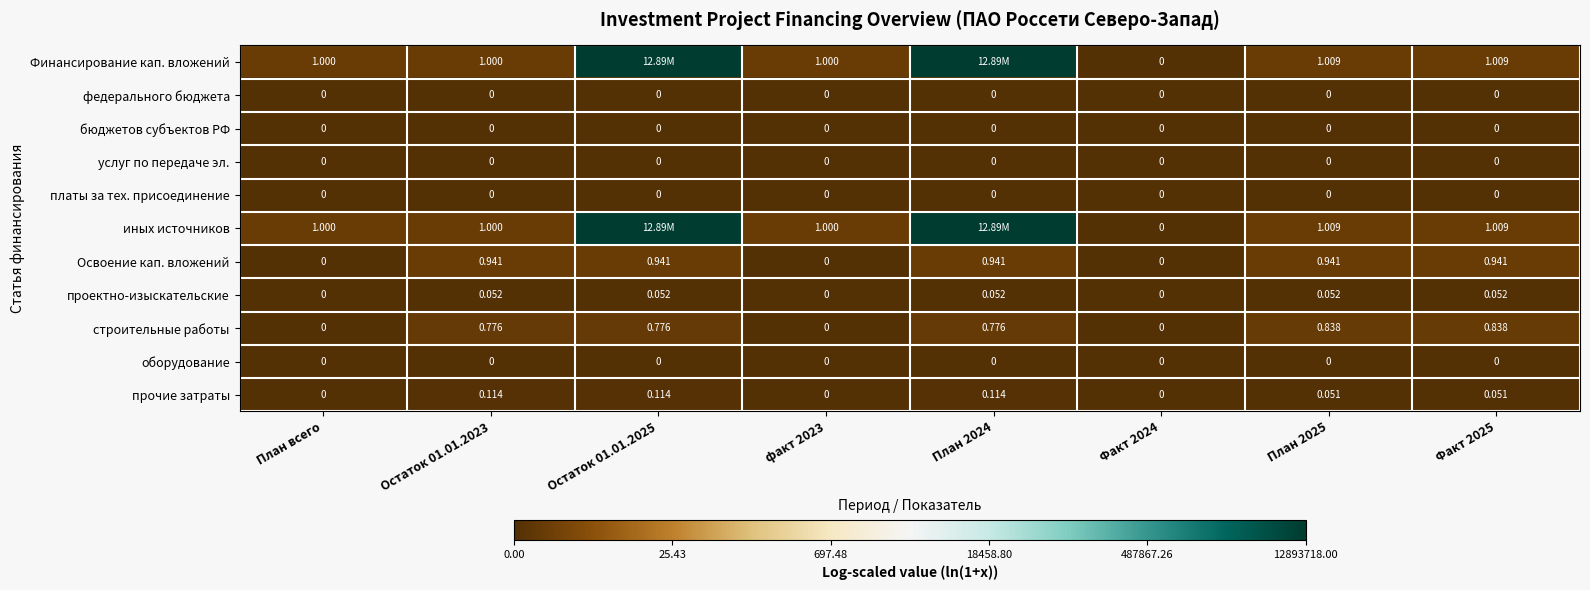

Which series changed the most between Остаток 01.01.2023 and факт 2023?

Освоение кап. вложений